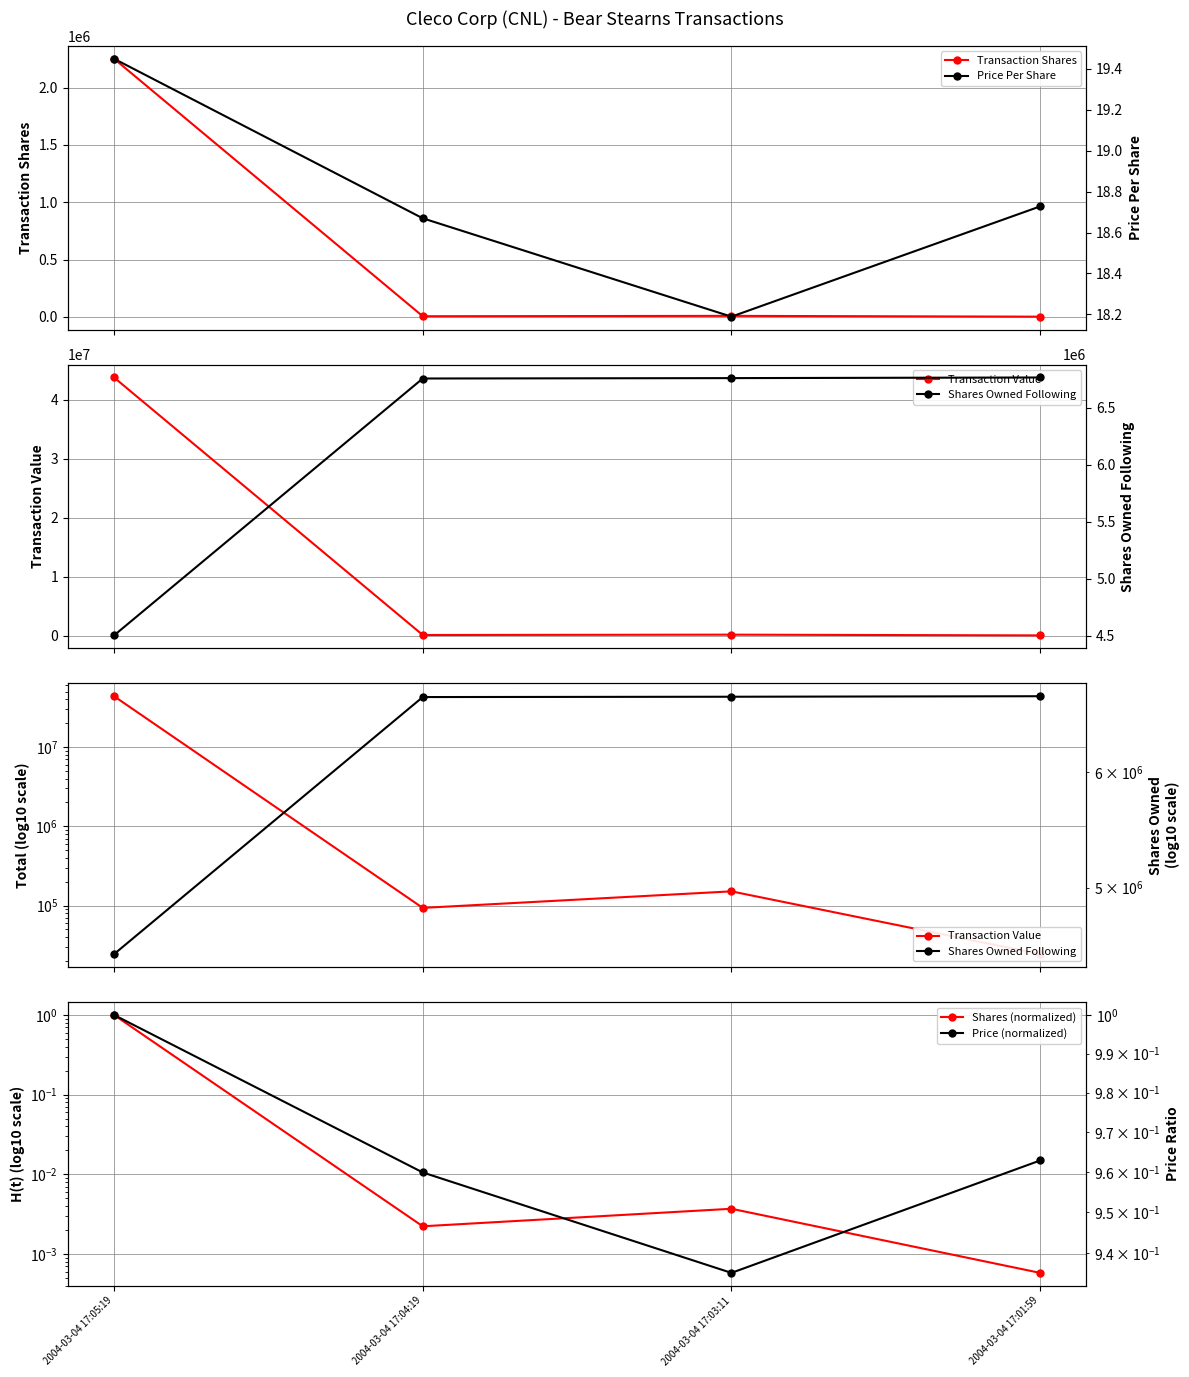

At which category is the sum across all series the highest?

2004-03-04 17:05:19